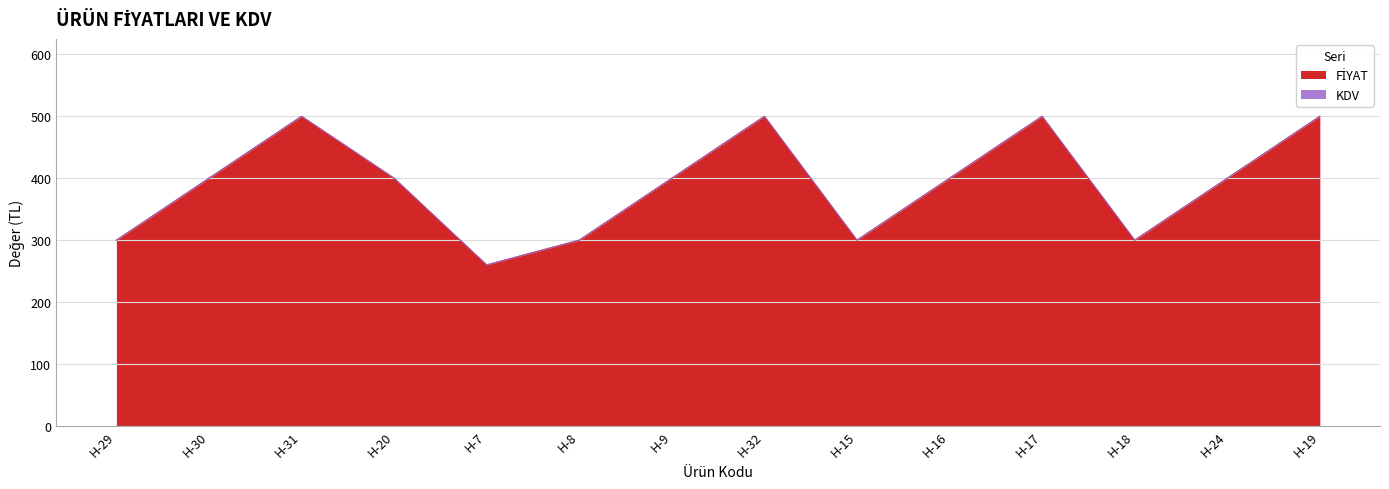

What is the average value?

390